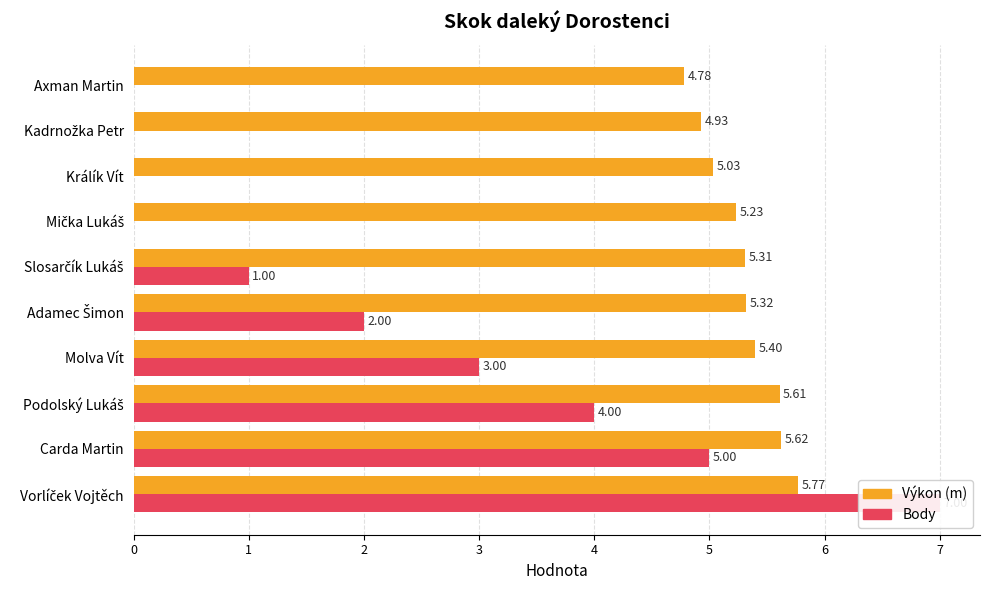

Rank the series at 5 from highest to lowest value.

Výkon (m), Body